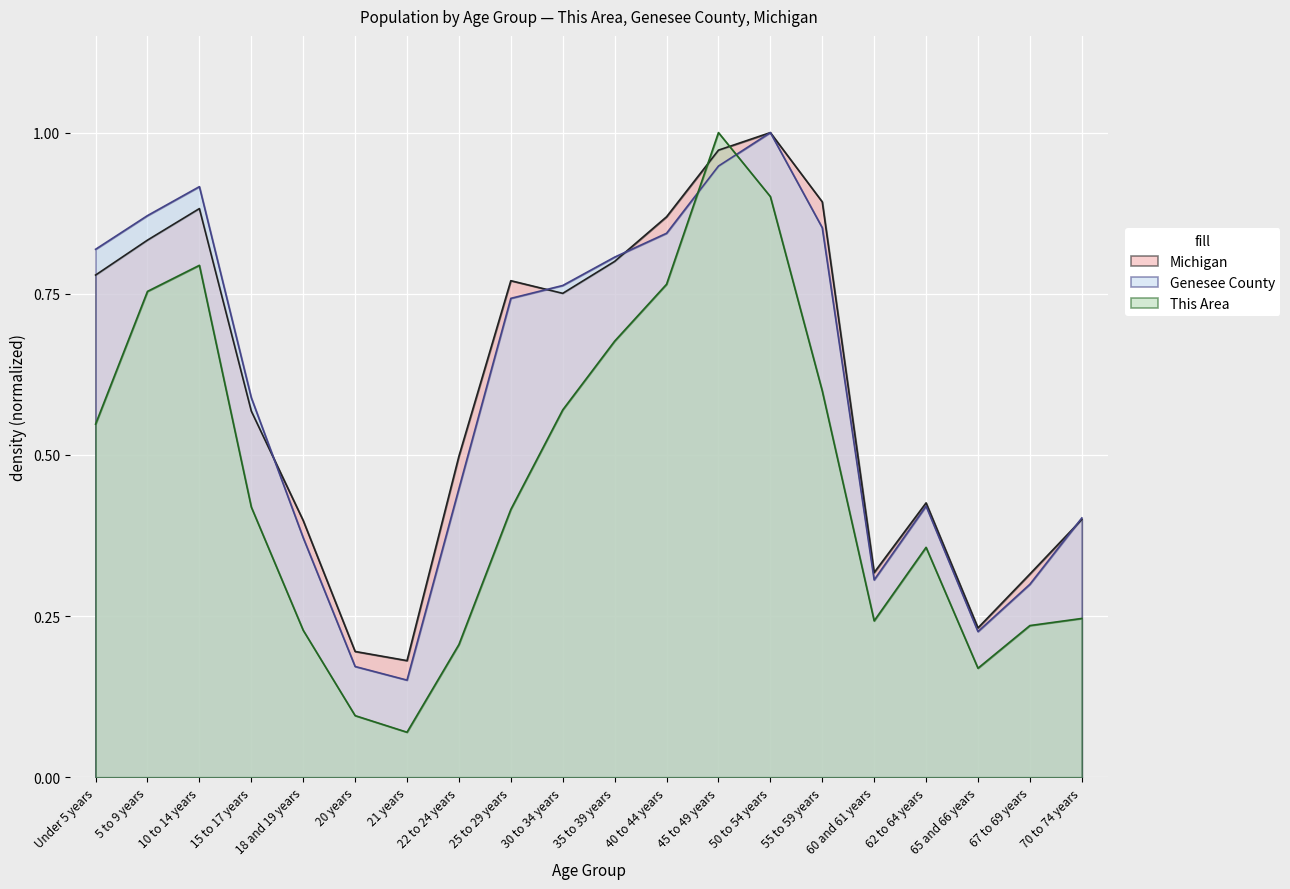

What are all the series names shown in the legend?

Michigan, Genesee County, This Area